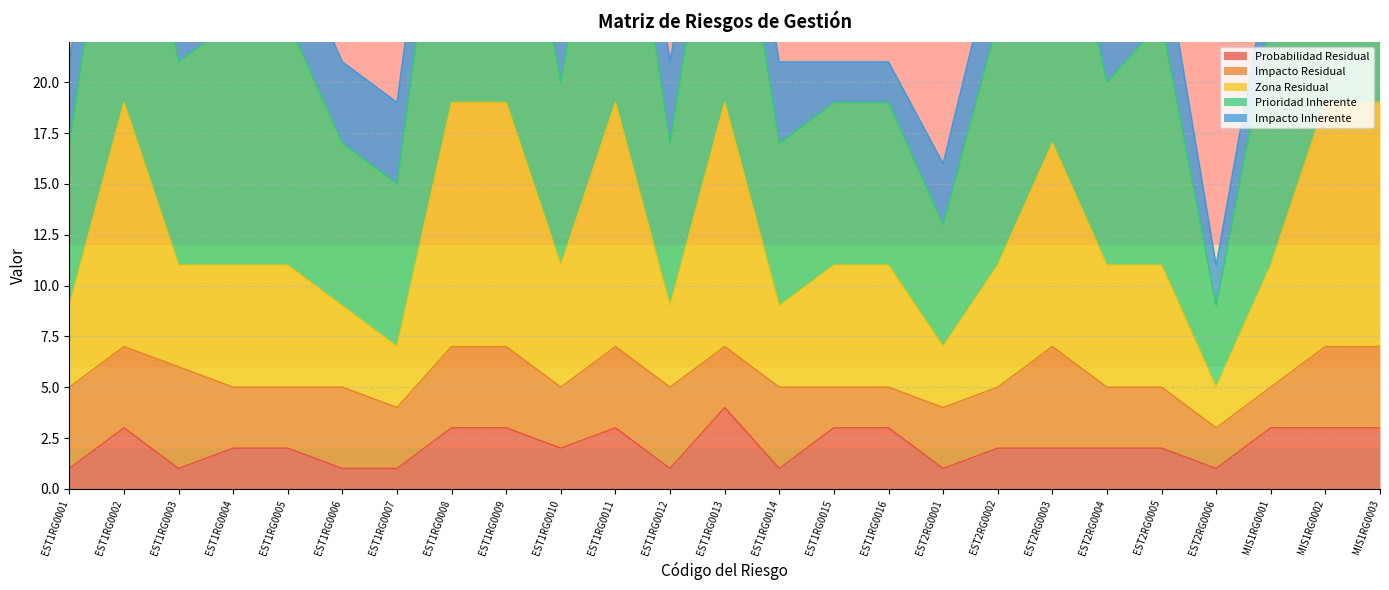

The value of Probabilidad Residual at EST1RG0014 is 1. True or false?

True